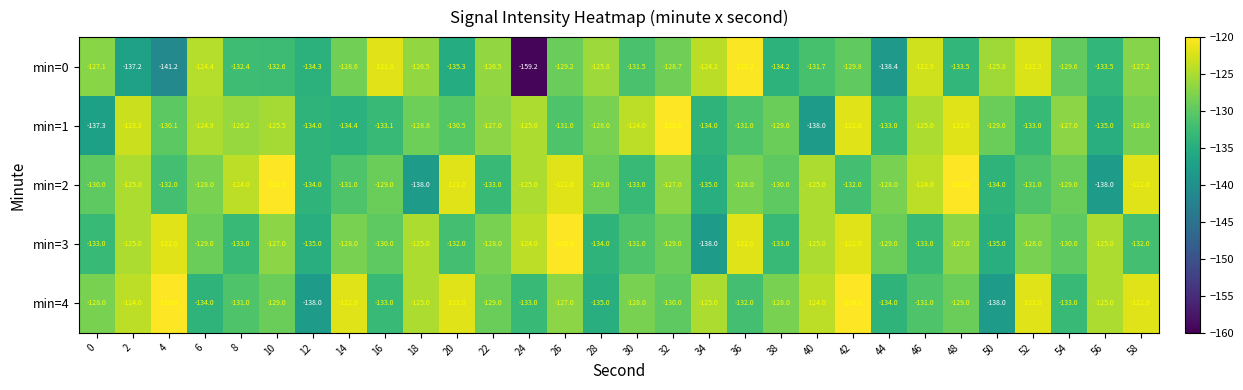

Rank the series at 34 from lowest to highest value.

min=3, min=2, min=1, min=4, min=0